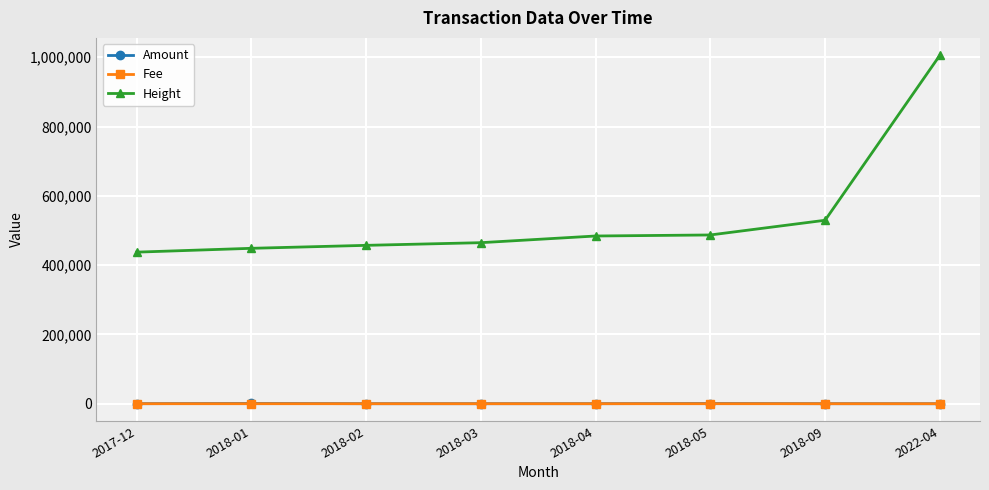

True or false: Height has a value of 448528.0 at 2018-01.

True